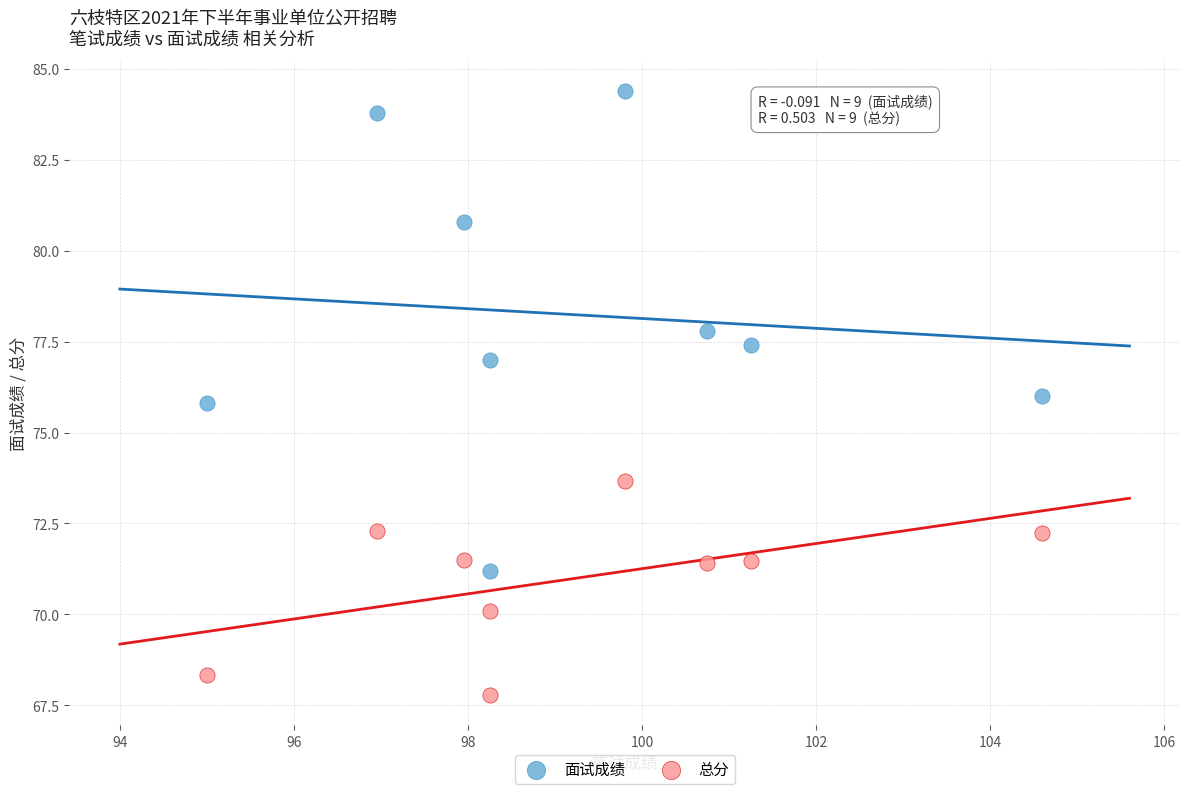

Which series contains the lowest Y value?

总分